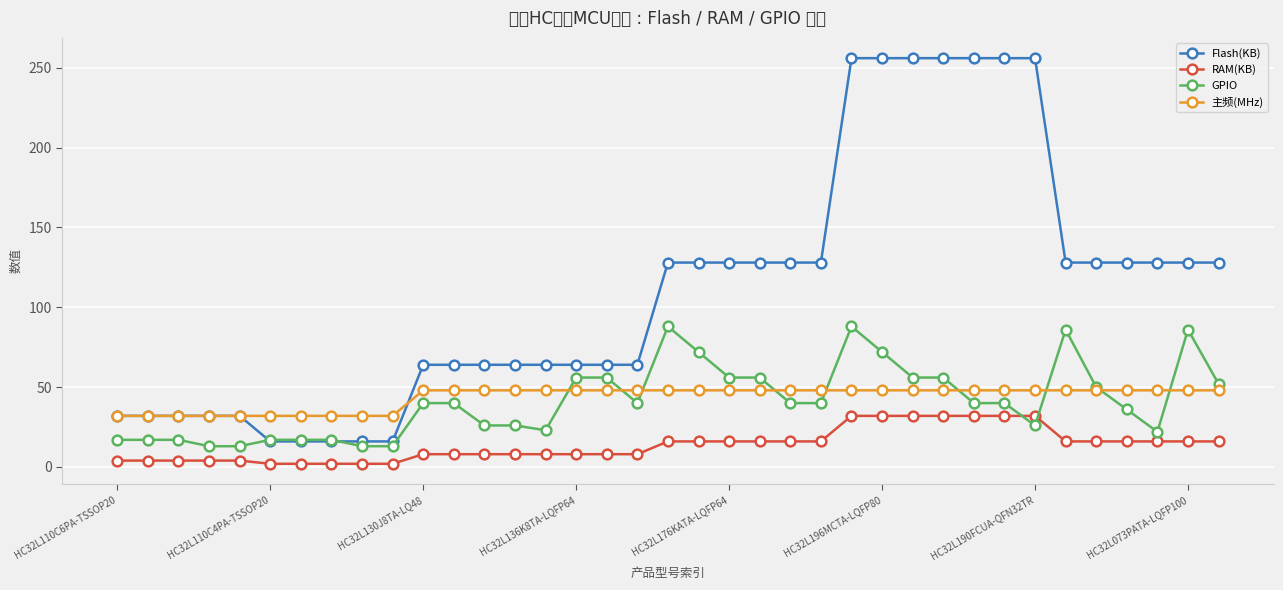

At how many categories does at least one series exceed 135?

7